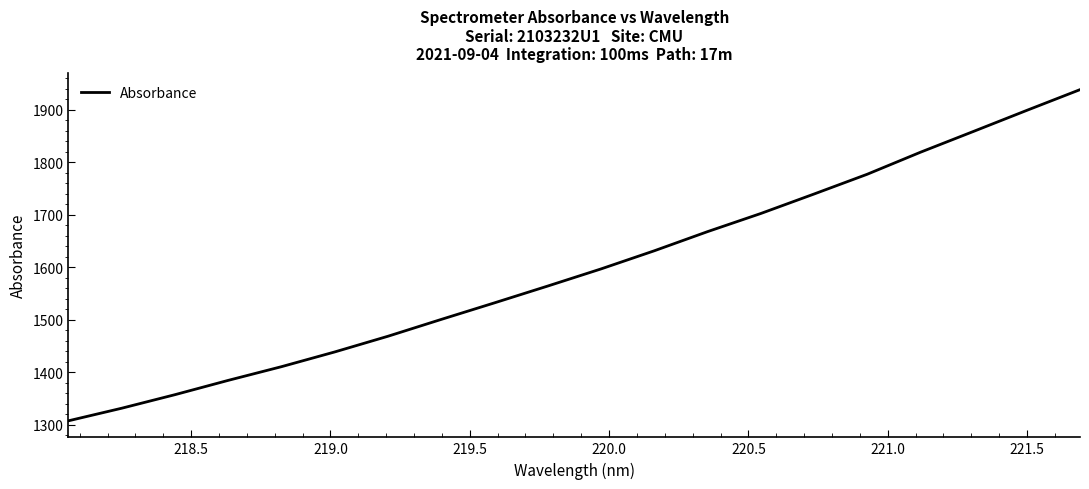

What is the difference between the maximum and minimum values?

630.9